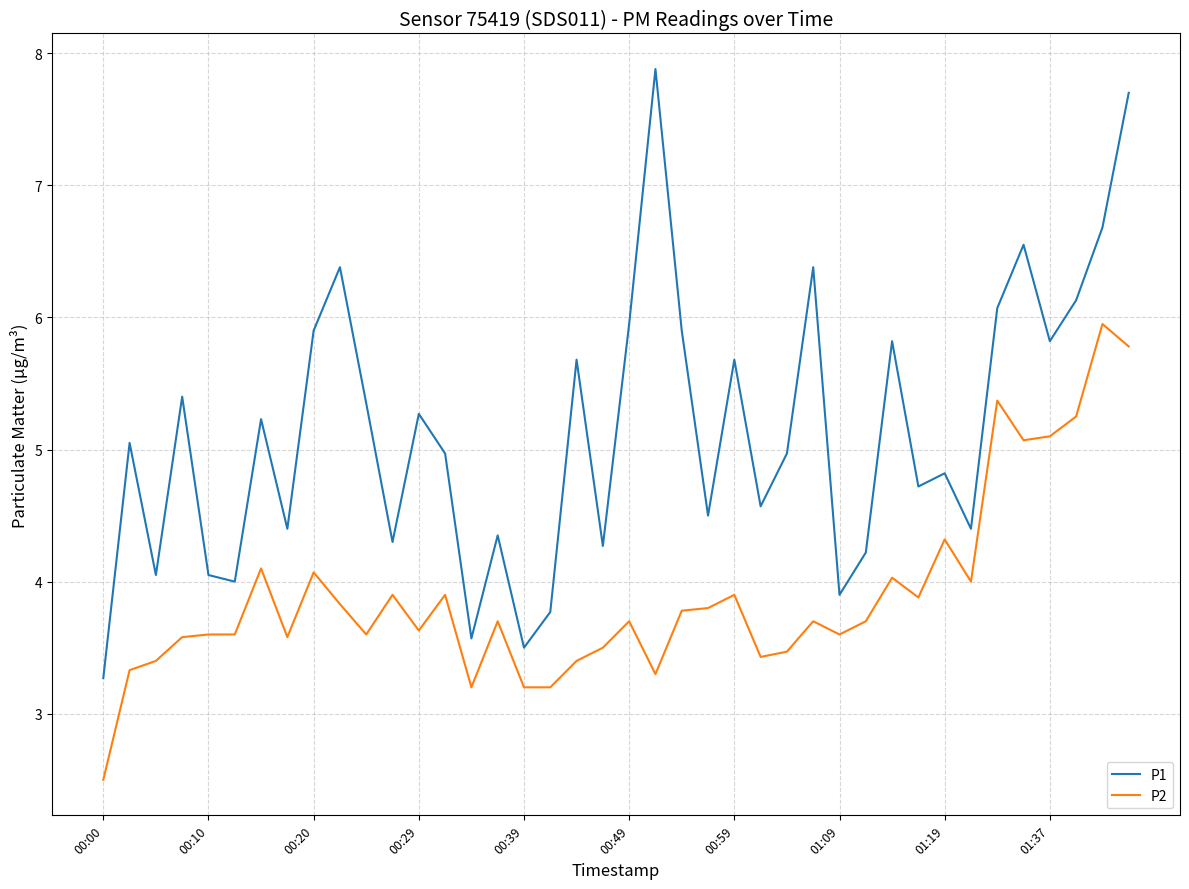

What is the maximum value shown in the chart?

7.9